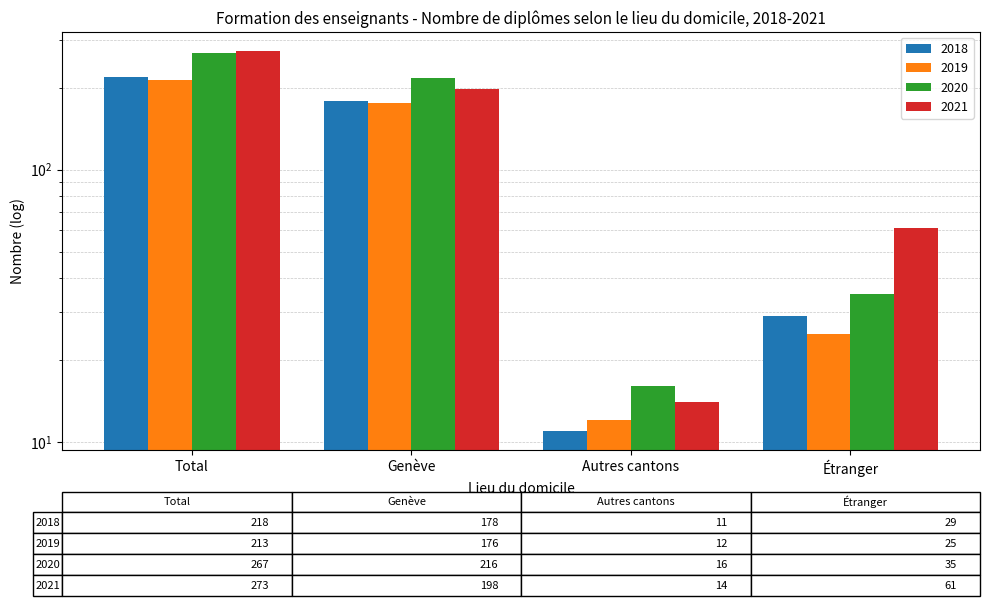

Between Total and Autres cantons, which series saw the biggest shift?

2021